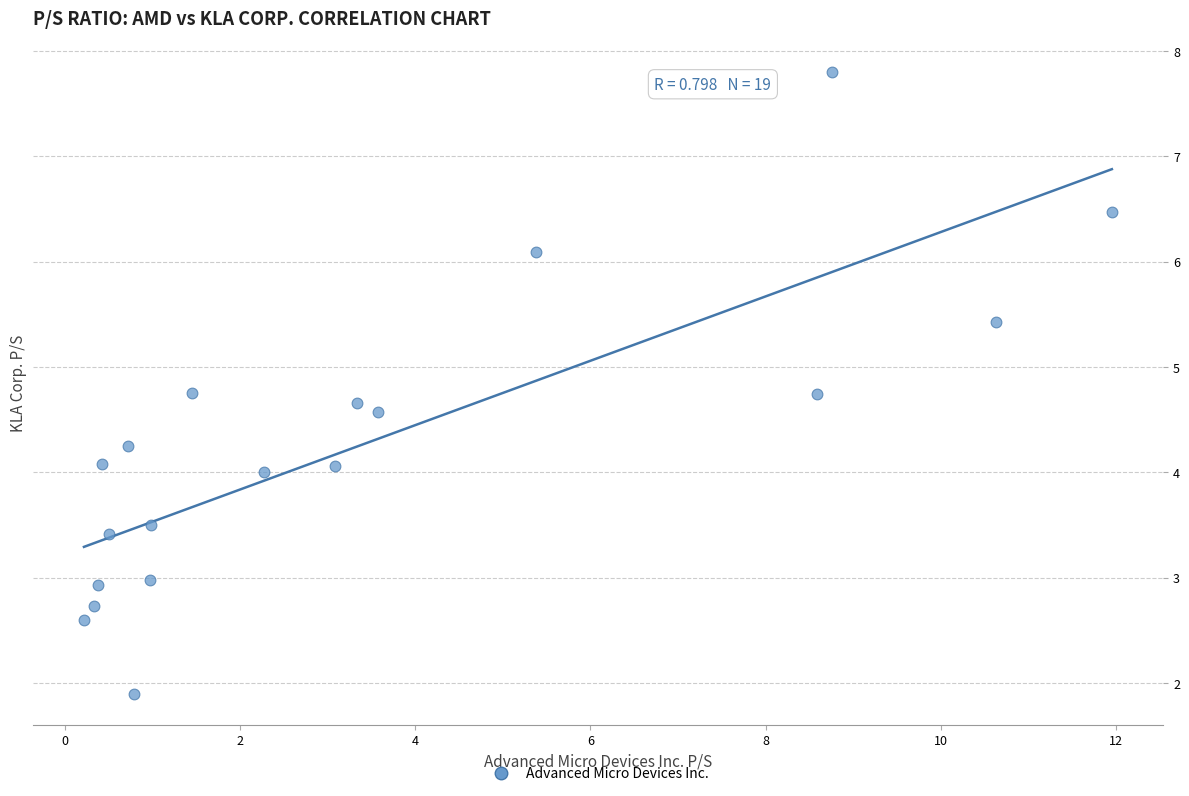

What is the range of X values (max minus min)?

11.7